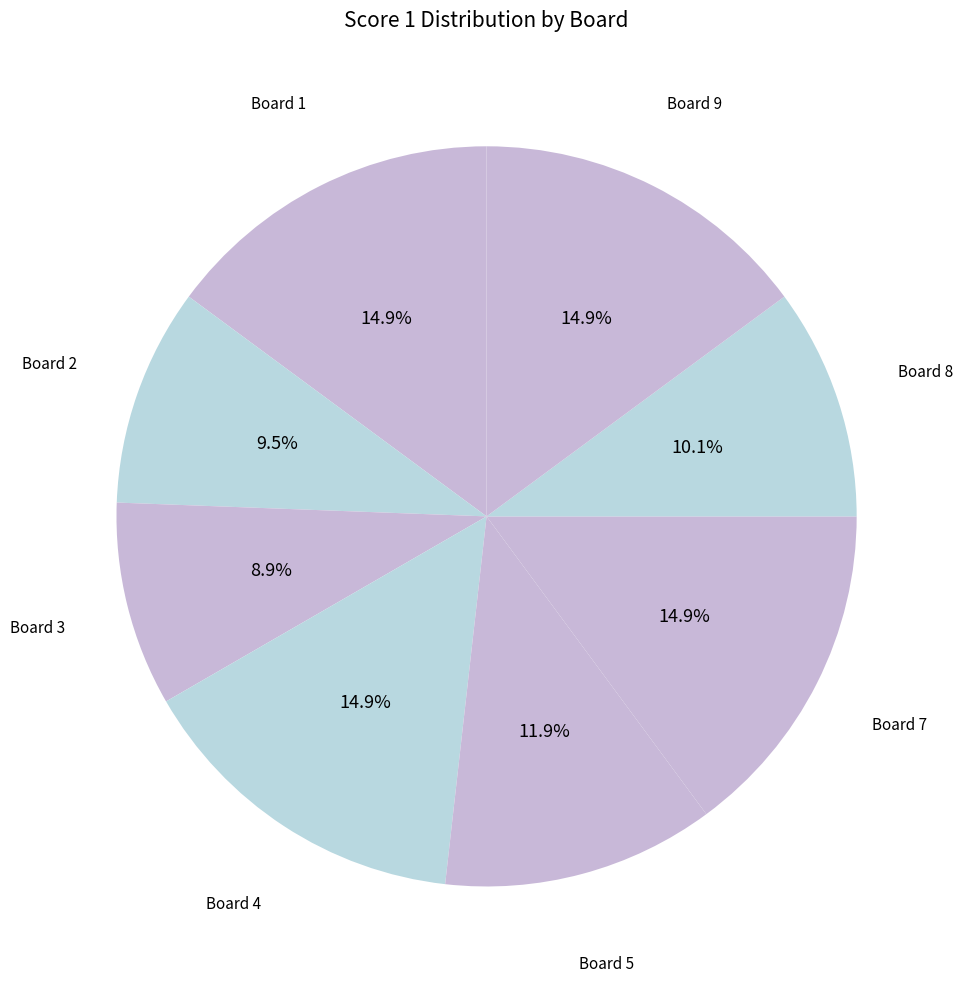

What is the largest slice in the pie chart?

1